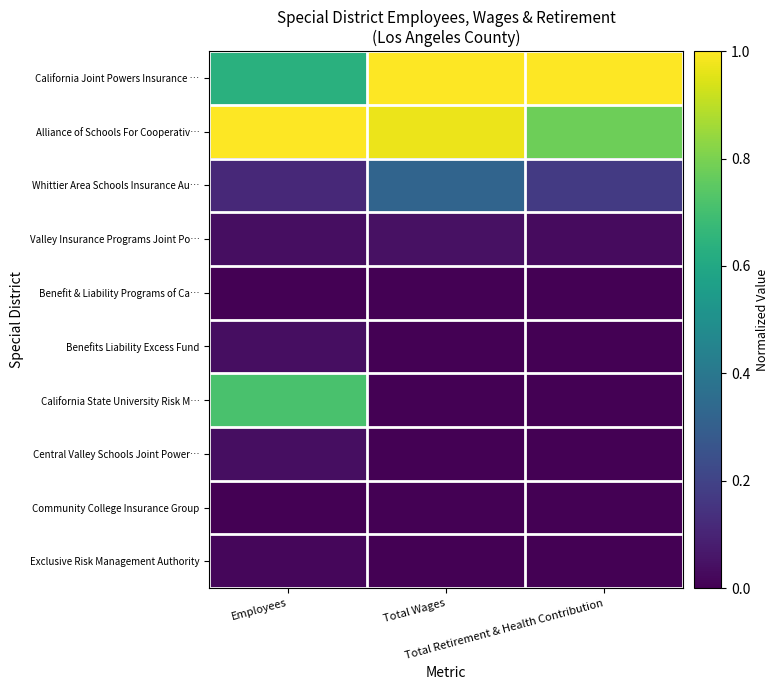

At which category is the sum across all series the highest?

Employees